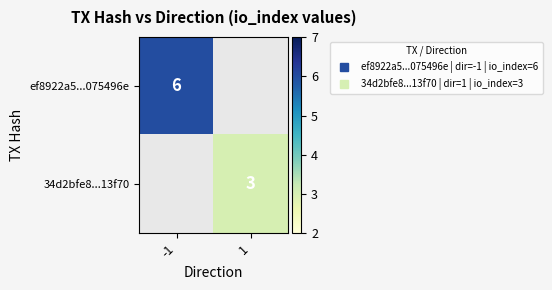

What is the maximum value for ef8922a5...075496e?

6.0